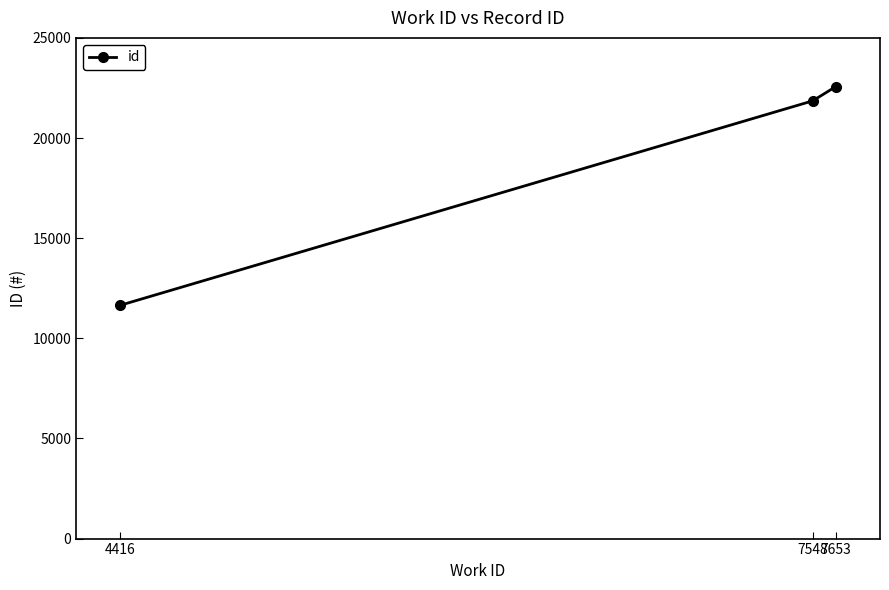

Read the value at 4416, to the nearest 100.

11700